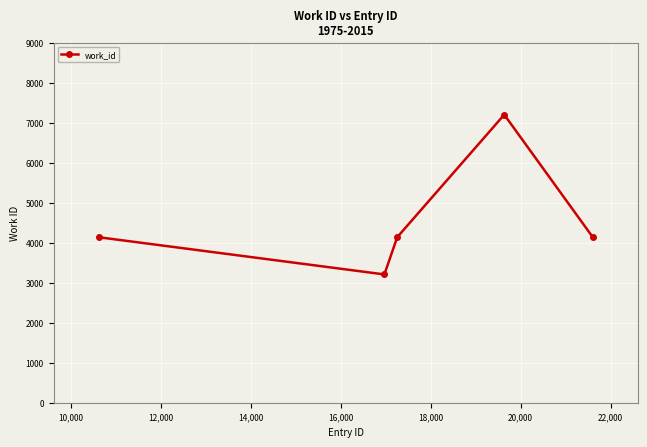

True or false: the data has more than 1 interior local peaks.

False